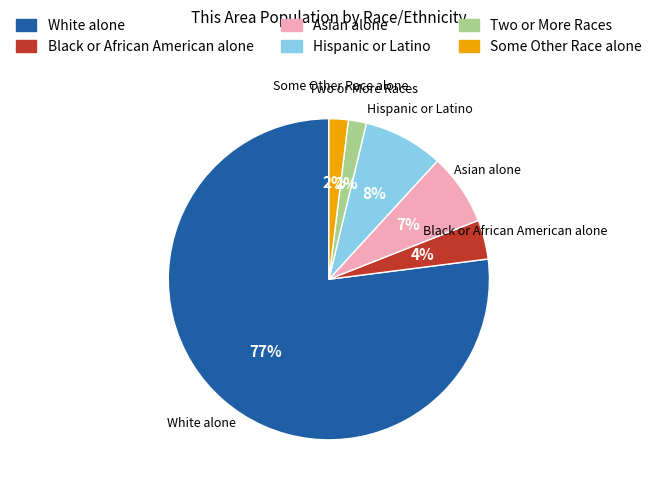

To the nearest percent, what is the difference between the Two or More Races and White alone slice percentages?

75%